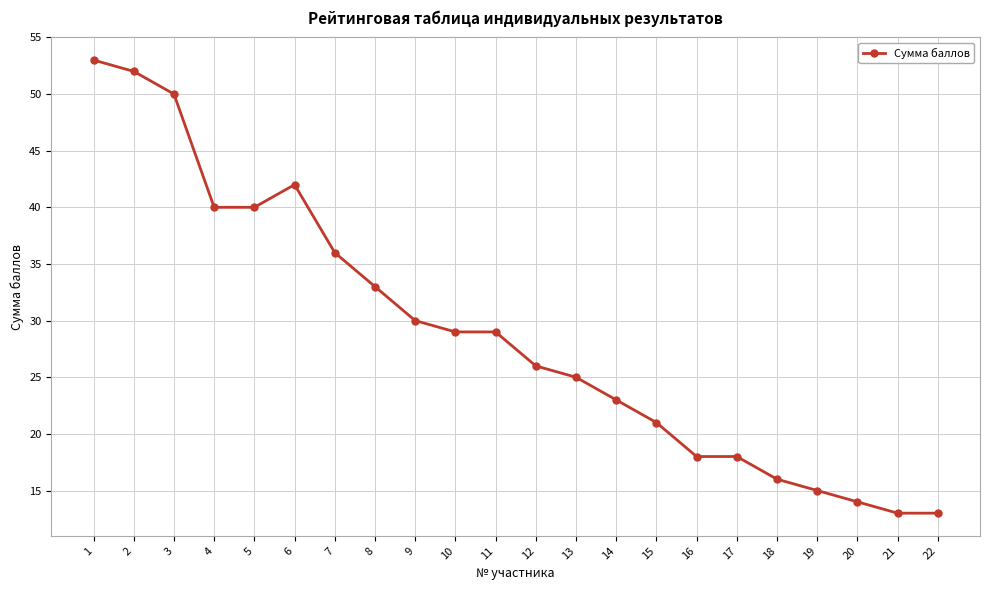

What is the change in value from 15 to 20?

-7